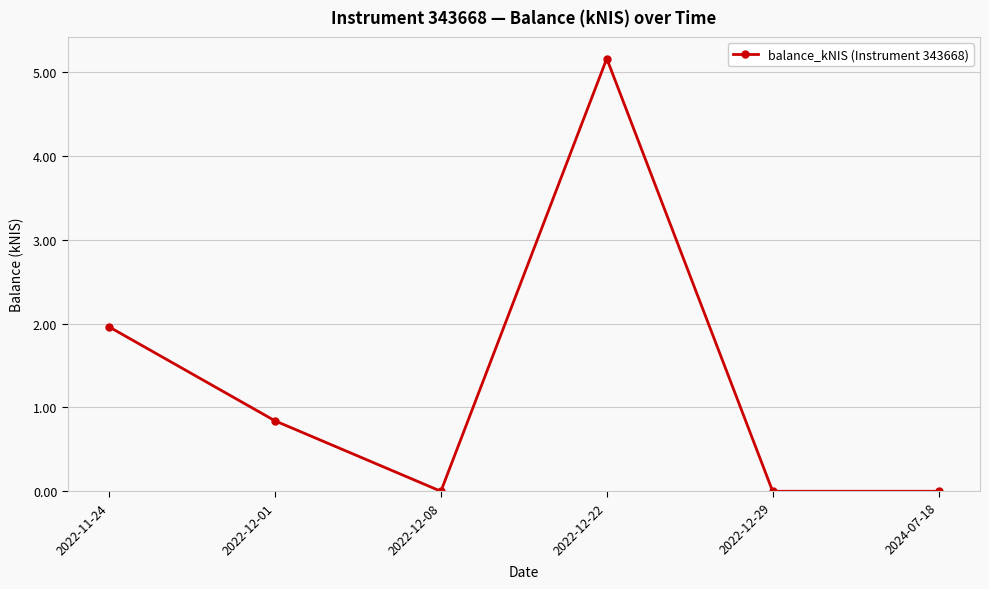

Where is the data nearest to the value 2?

2022-11-24